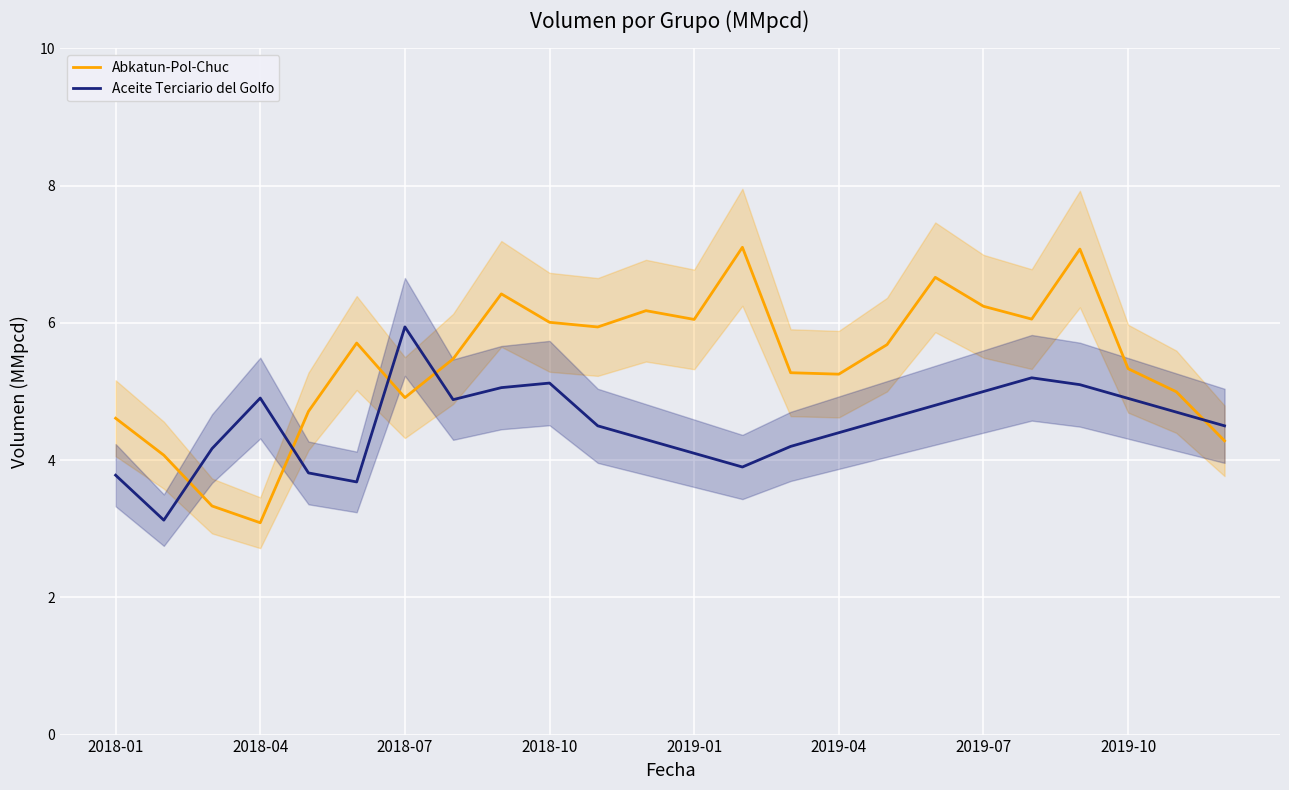

List the series in order of their peak value, highest first.

Abkatun-Pol-Chuc, Aceite Terciario del Golfo